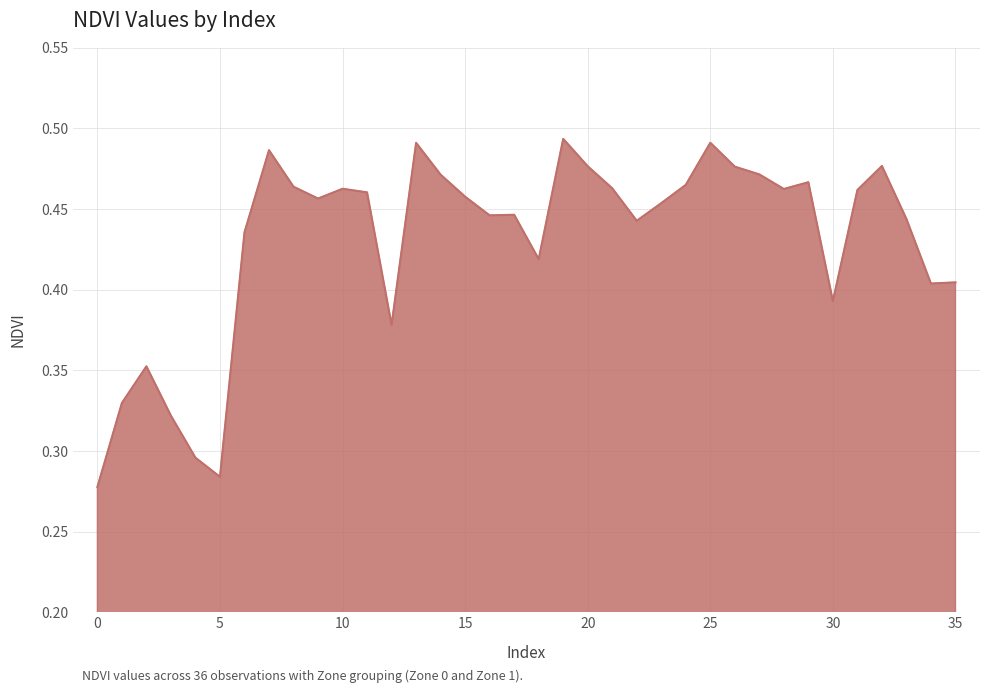

How many values are between 0 and 1?

36